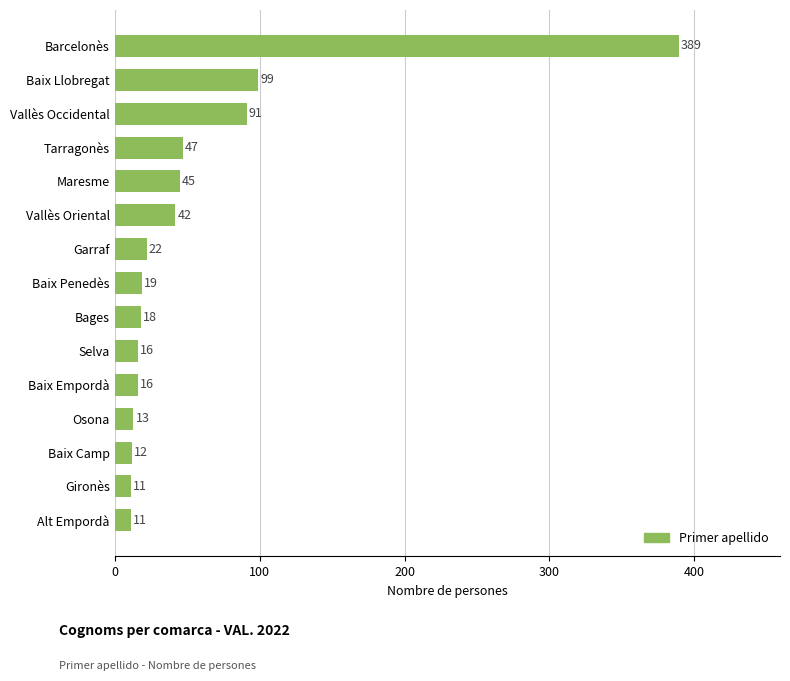

What is the smallest value displayed?

11